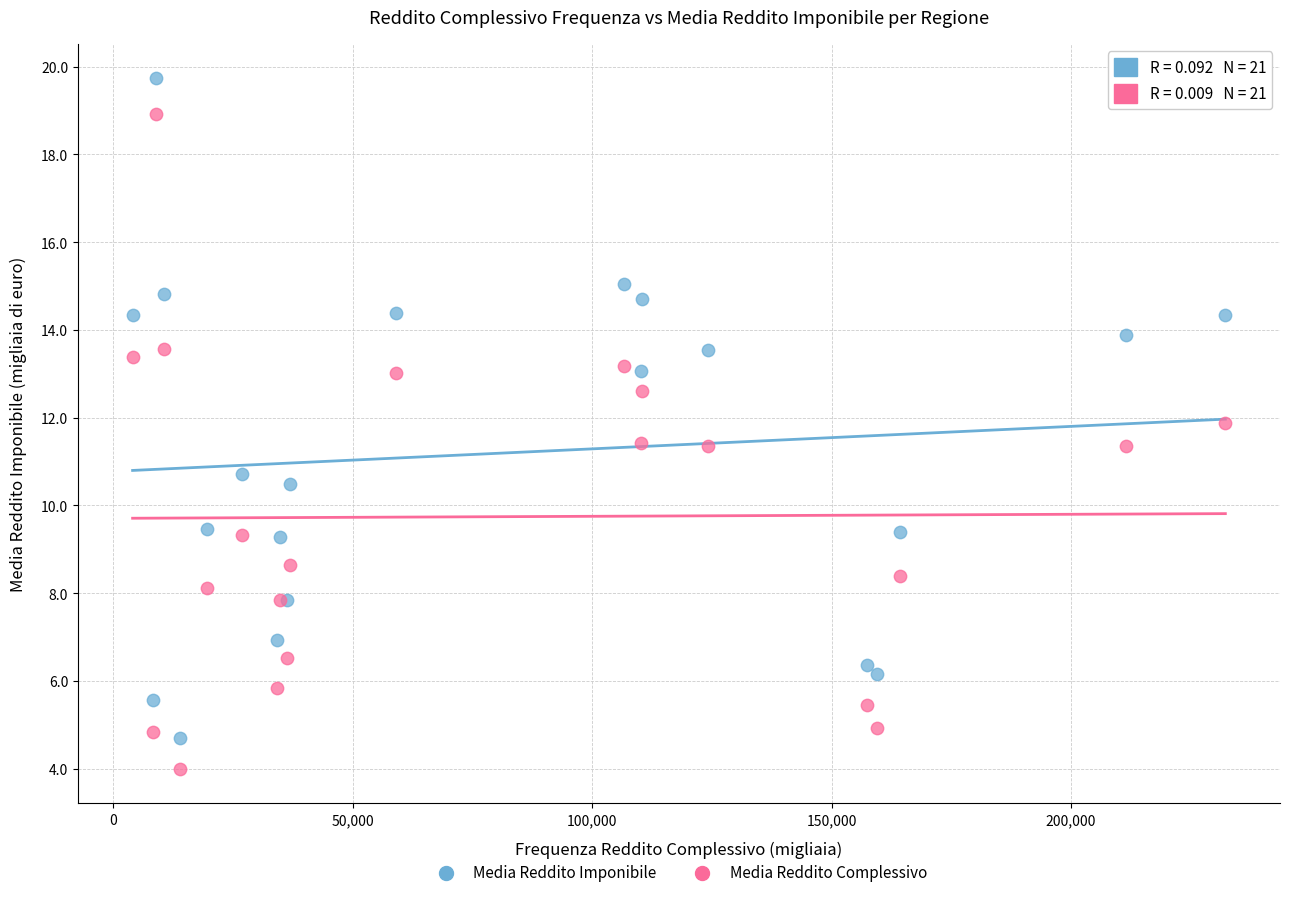

Which series has the largest Y range (max minus min)?

Media Reddito Imponibile